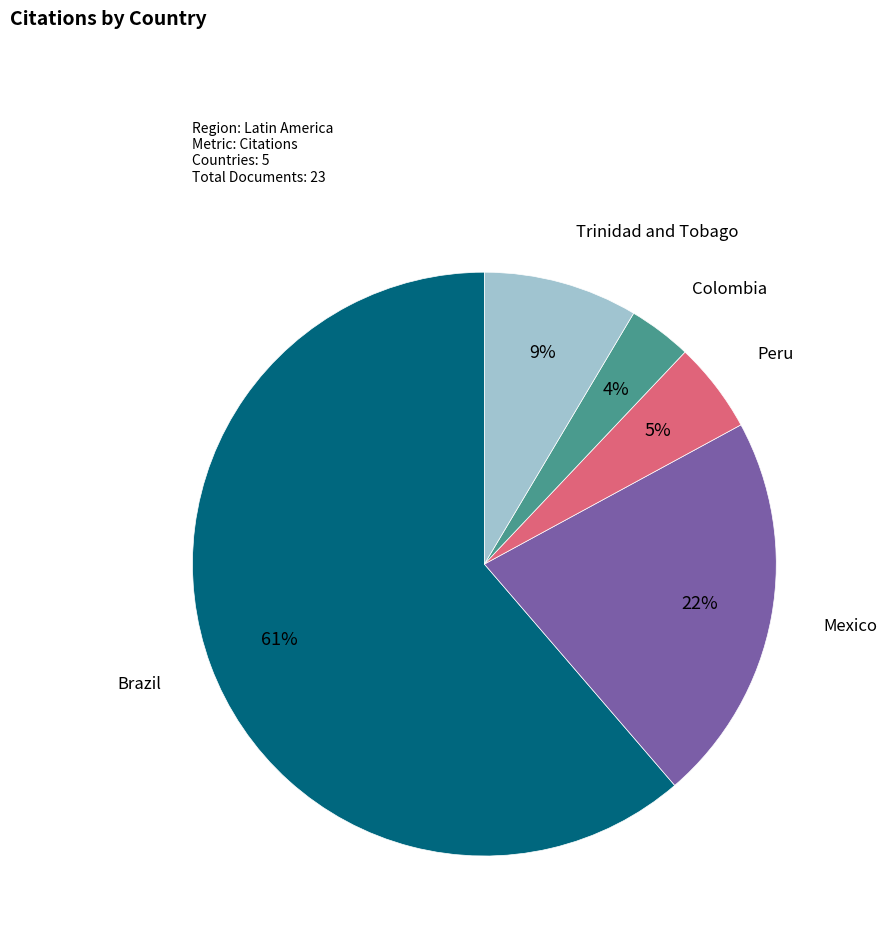

Which slice is the largest?

Brazil